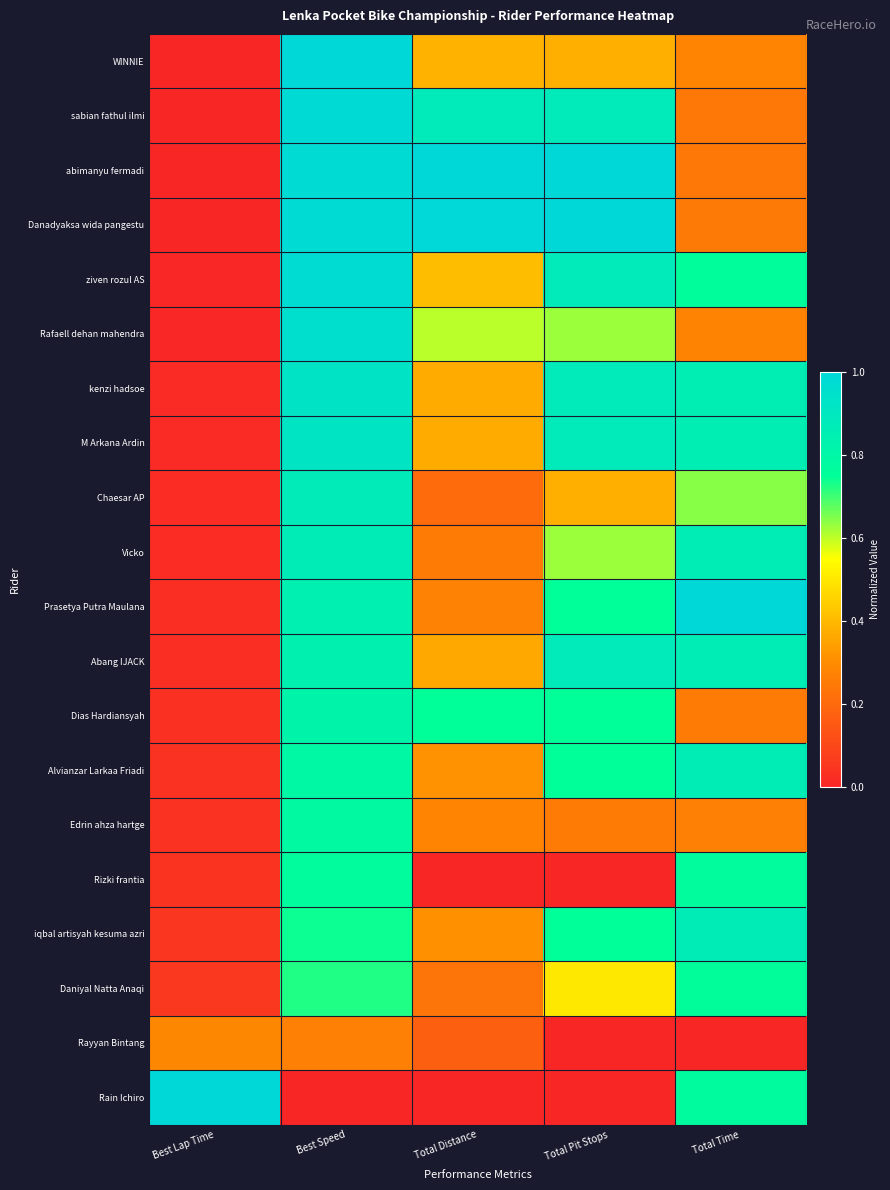

Which series changed the most between Total Pit Stops and Total Time?

Rain Ichiro